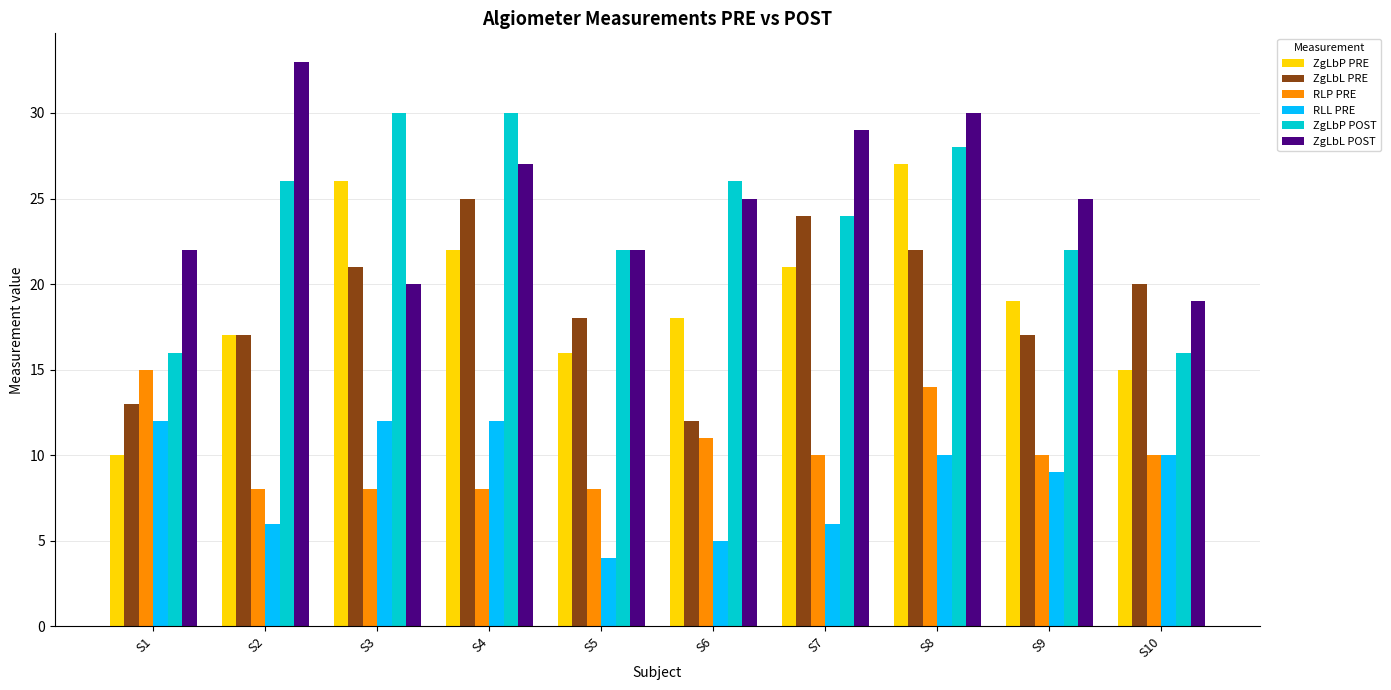

Is it true that ZgLbP PRE equals 35 at S4?

False